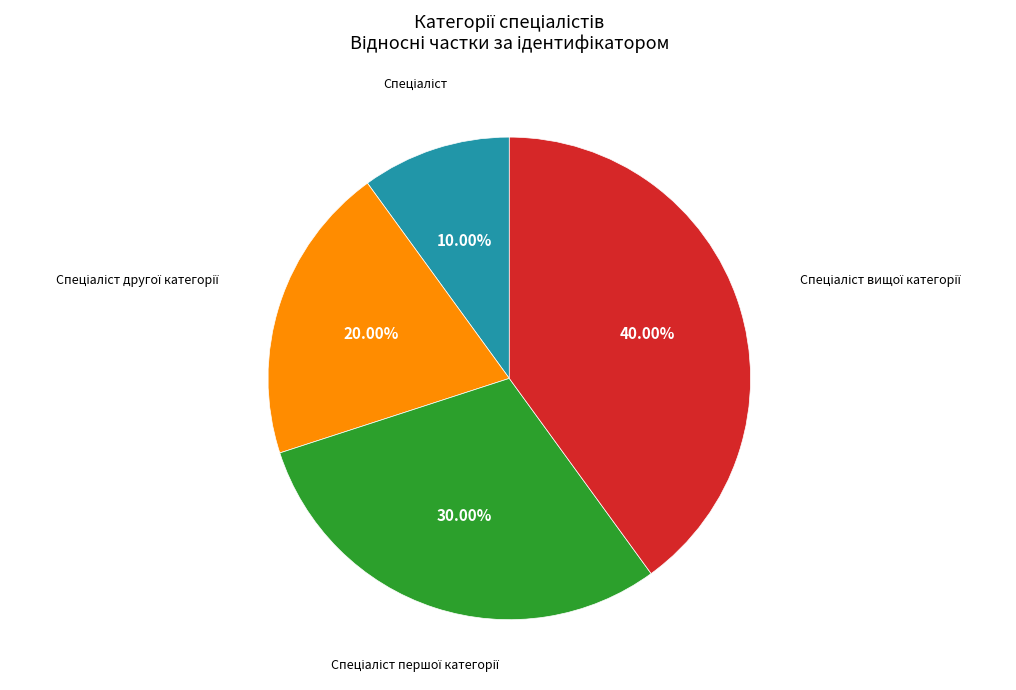

Is there any slice that represents more than half of the pie?

No